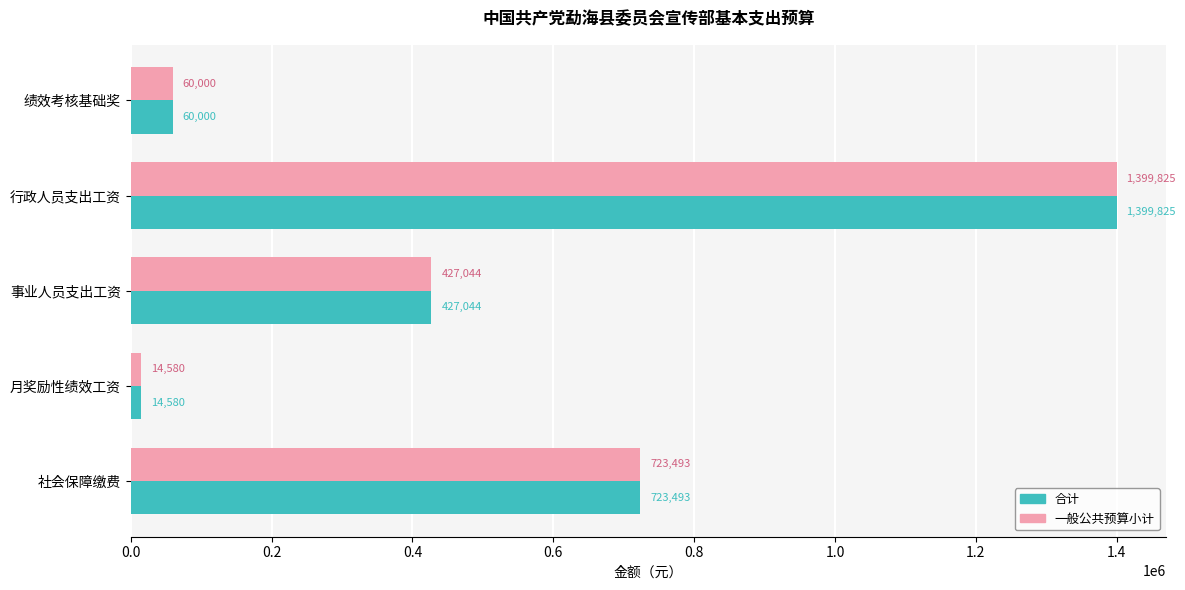

The value of 一般公共预算小计 at 社会保障缴费 is 202619.9. True or false?

False